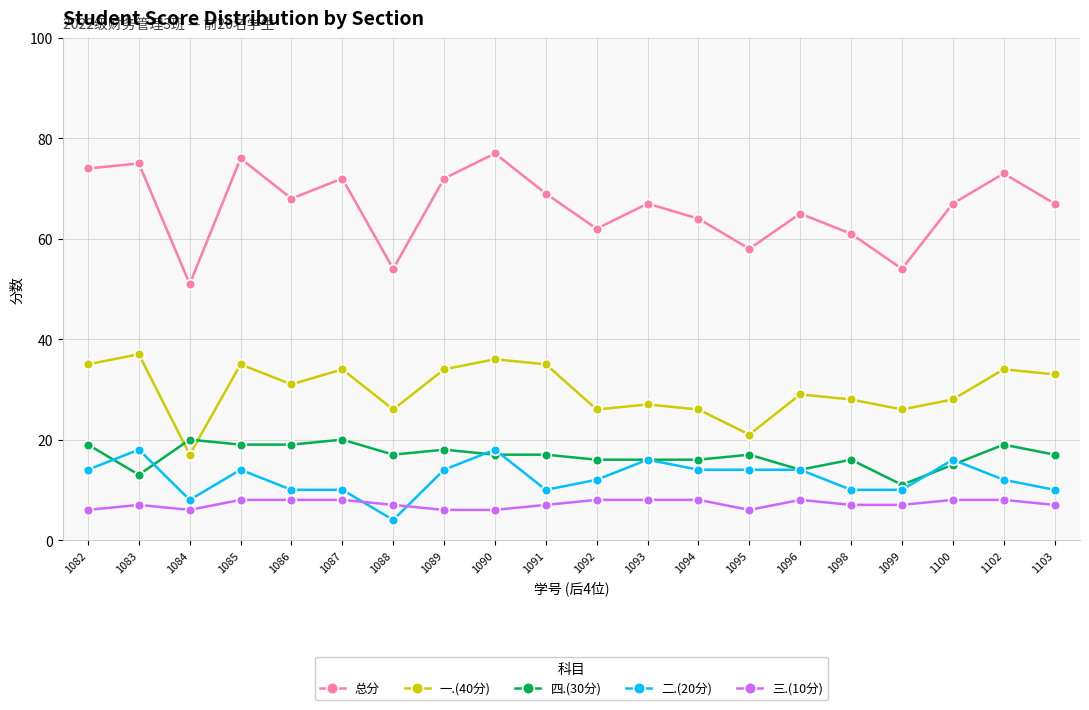

Count the number of categories in the chart.

20